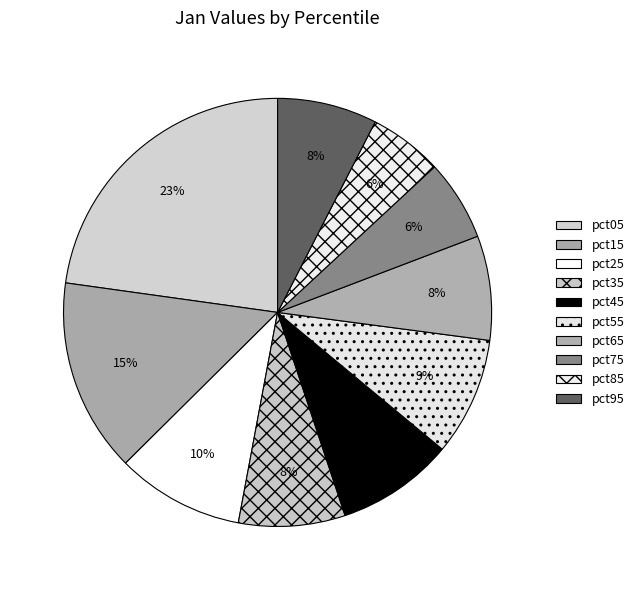

True or false: pct65 accounts for 1% of the total.

False